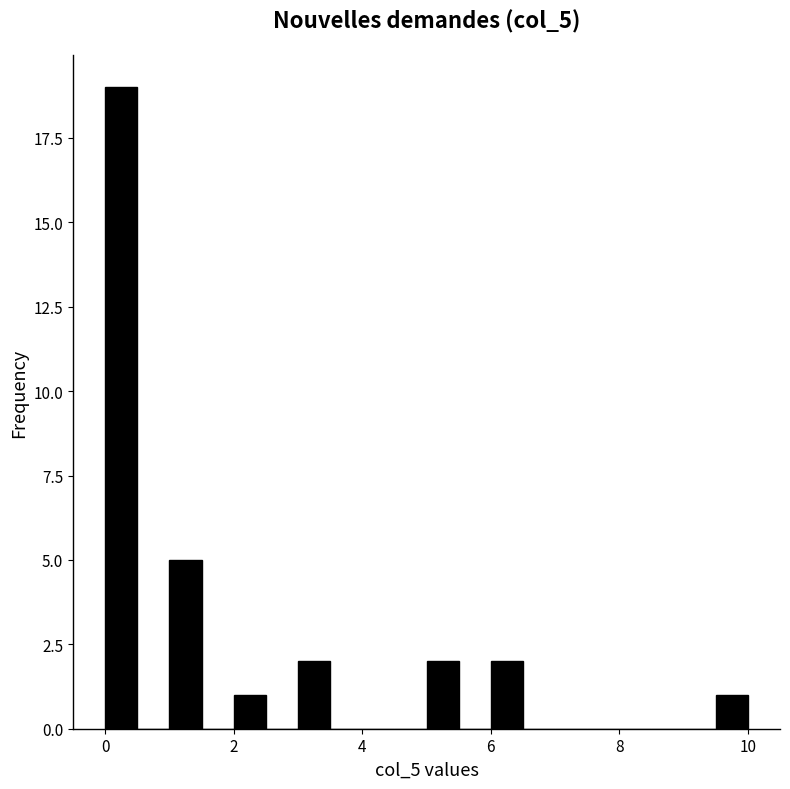

Read against the x-axis, roughly where is the centre of the tallest bar?

0.2